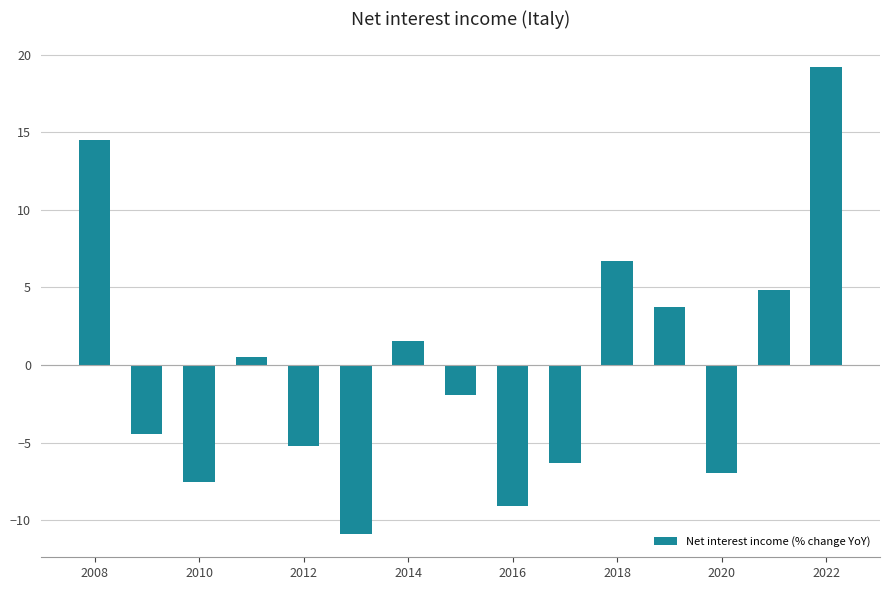

What is the greatest value displayed?

19.2